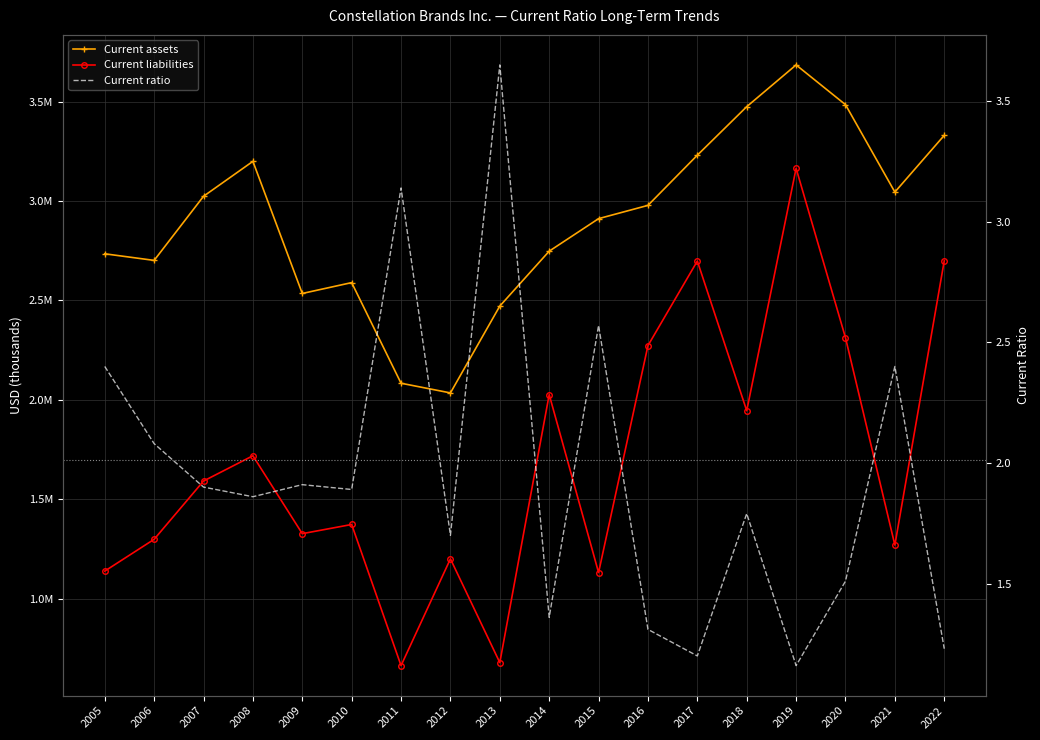

At which label does Current liabilities first exceed 1591100?

2008